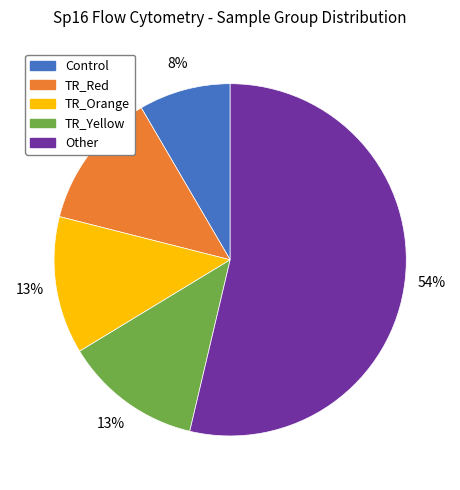

What percentage is the TR_Yellow slice, to the nearest percent?

13%